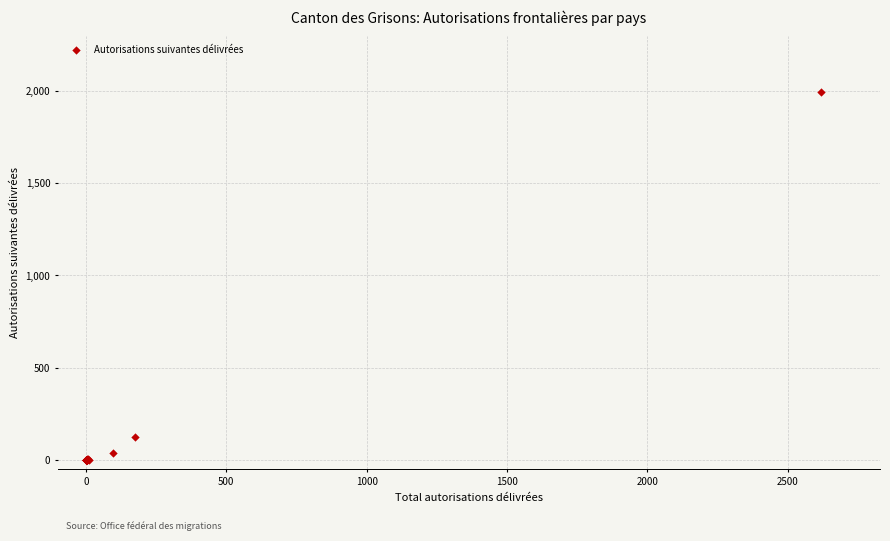

What Y value in the scatter plot is closest to 998?

122